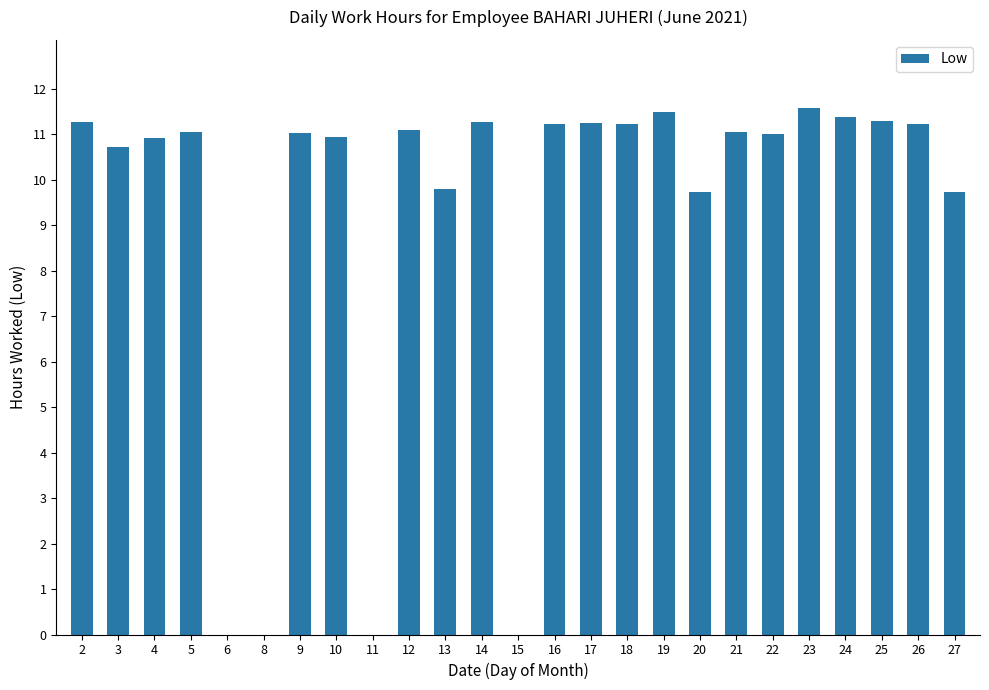

How many series are shown in this chart?

1